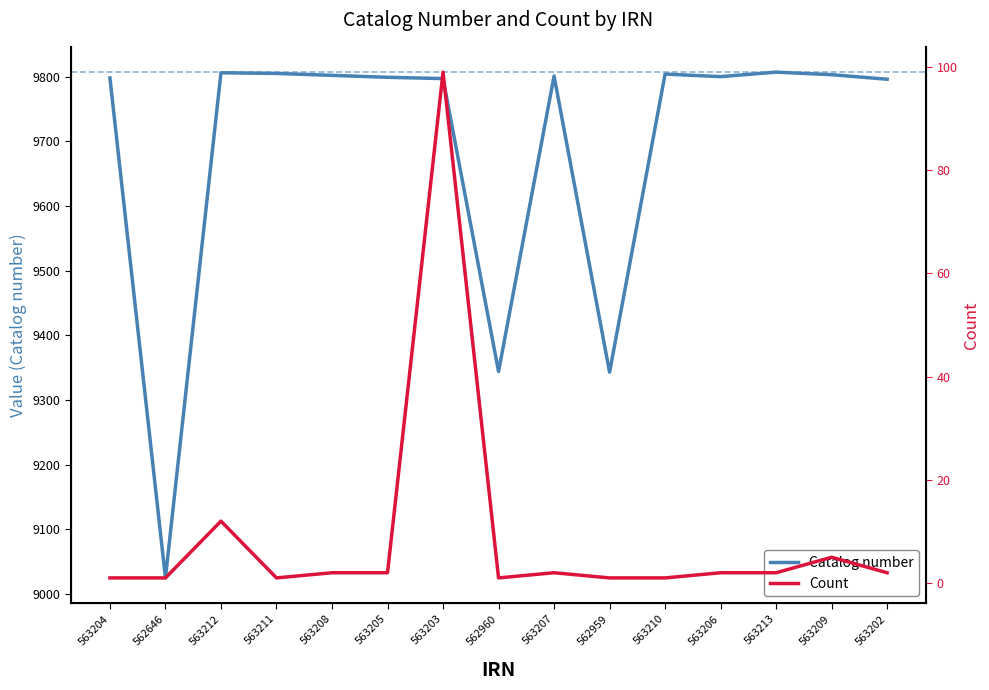

List the labels in order of Catalog number value, smallest first.

562646, 562959, 562960, 563202, 563203, 563204, 563205, 563206, 563207, 563208, 563209, 563210, 563211, 563212, 563213